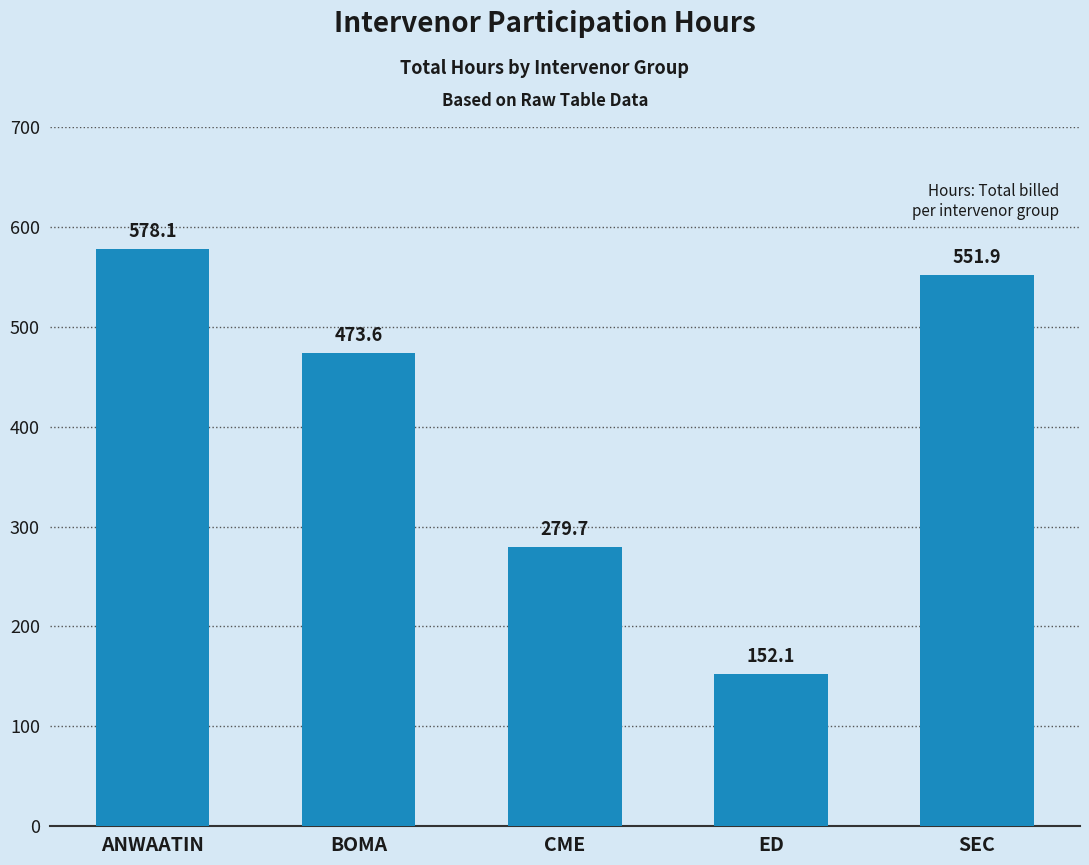

What is the difference between the second highest and second lowest values?

272.2